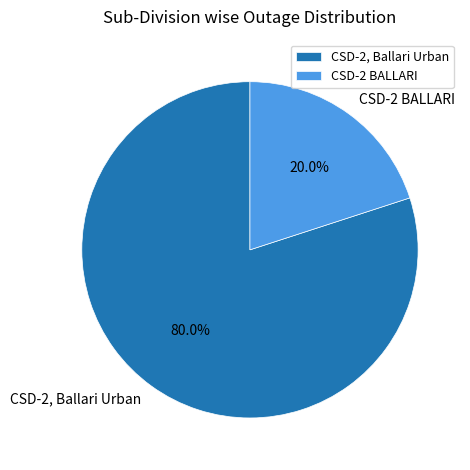

What is the smallest slice in the pie chart?

CSD-2 BALLARI